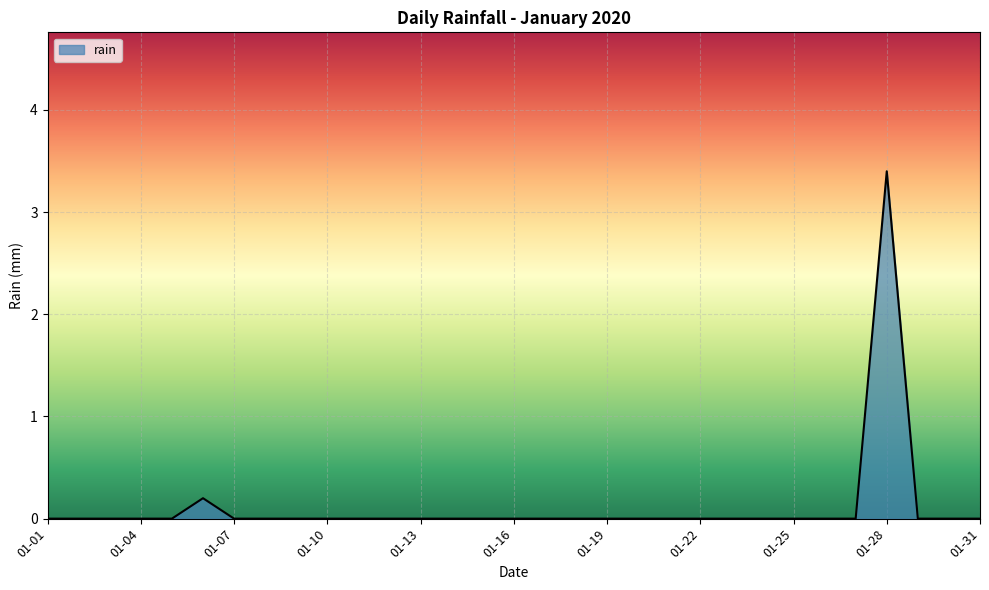

What is the difference between the maximum and minimum values?

3.4